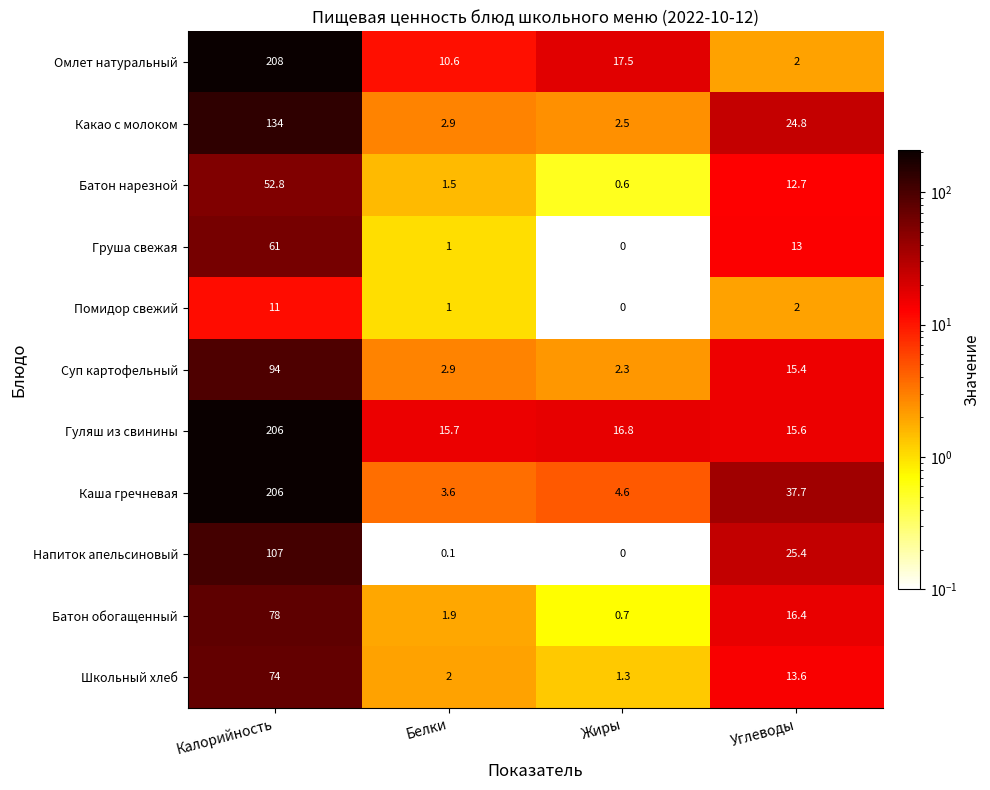

What is the sum of all Груша свежая values?

75.0